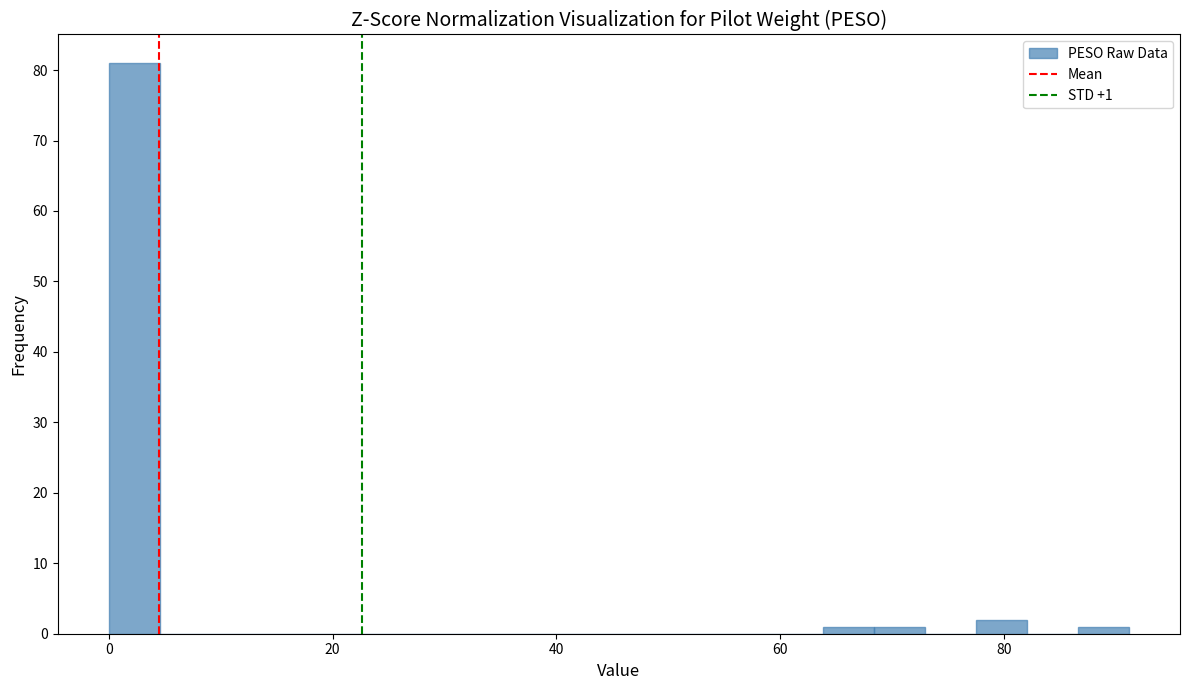

Around what value on the x-axis is the tallest bar? Give the approximate position of its centre, as read against the axis.

2